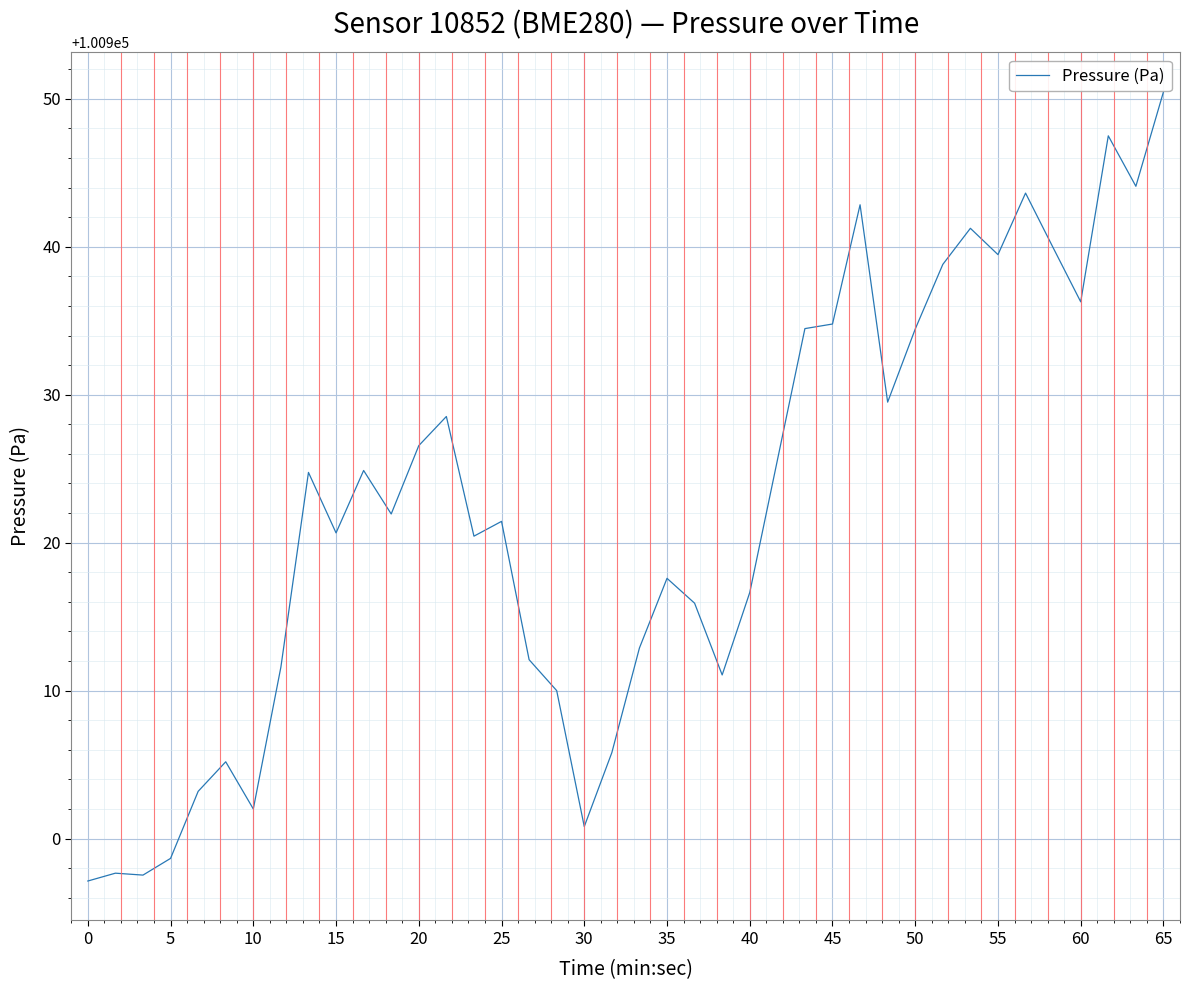

What is the minimum value shown in the chart?

100897.1